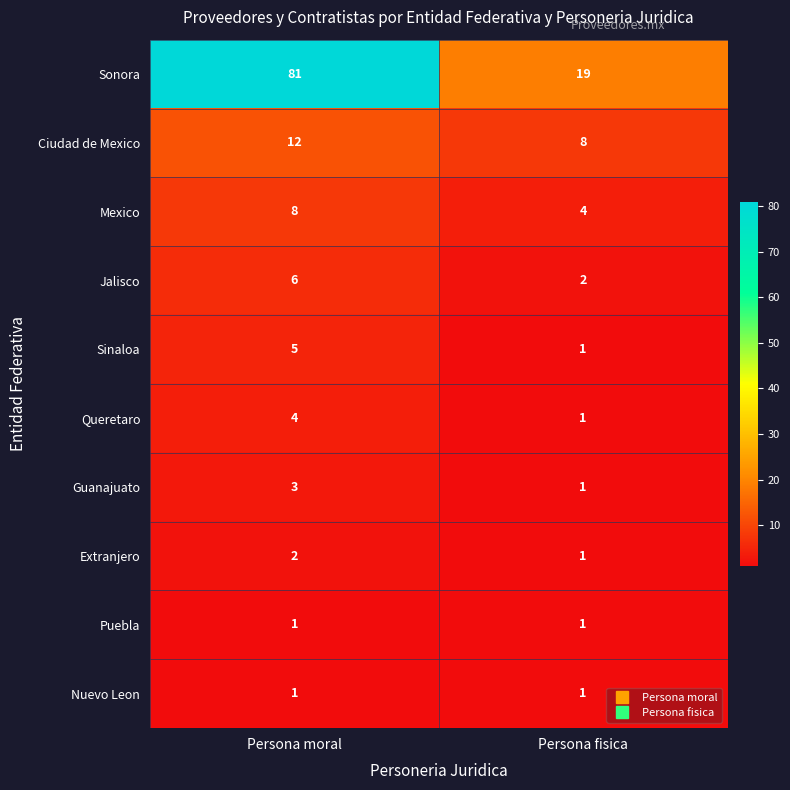

What is the total value across all series at Persona fisica?

39